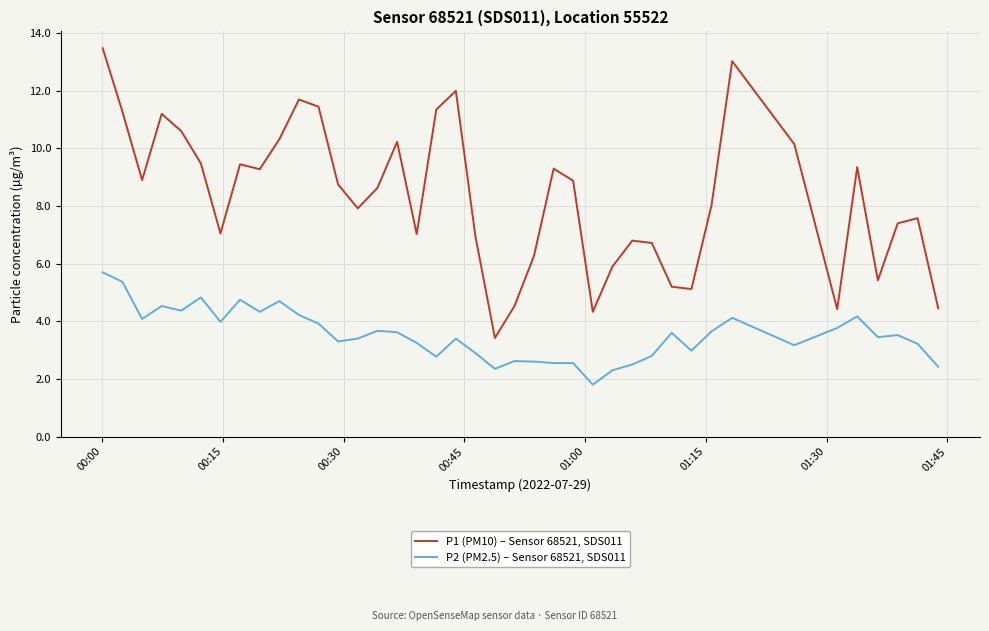

True or false: P2 (PM2.5) – Sensor 68521, SDS011 and P1 (PM10) – Sensor 68521, SDS011 intersect in this chart.

False